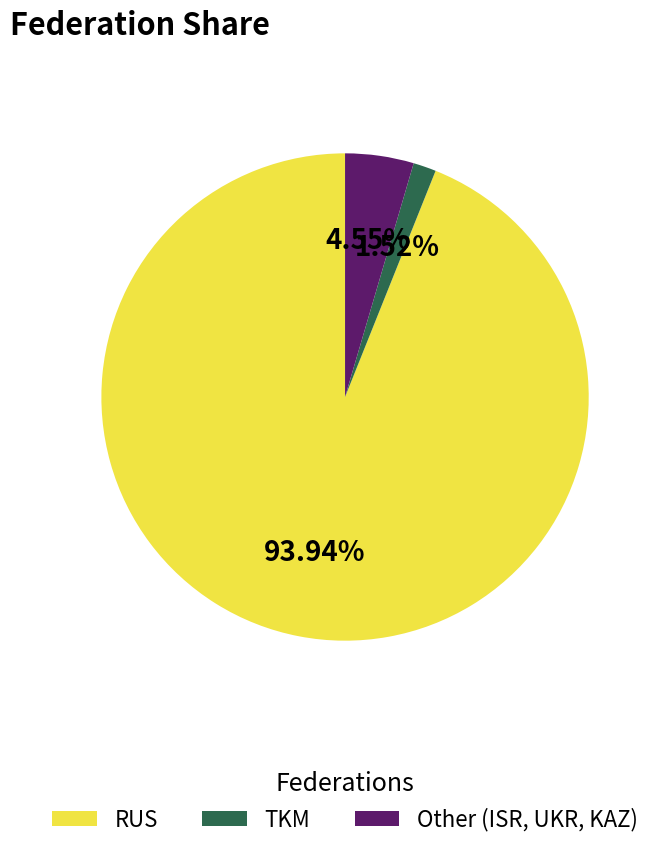

To the nearest percent, what is the difference between the largest and smallest slice percentages?

92%